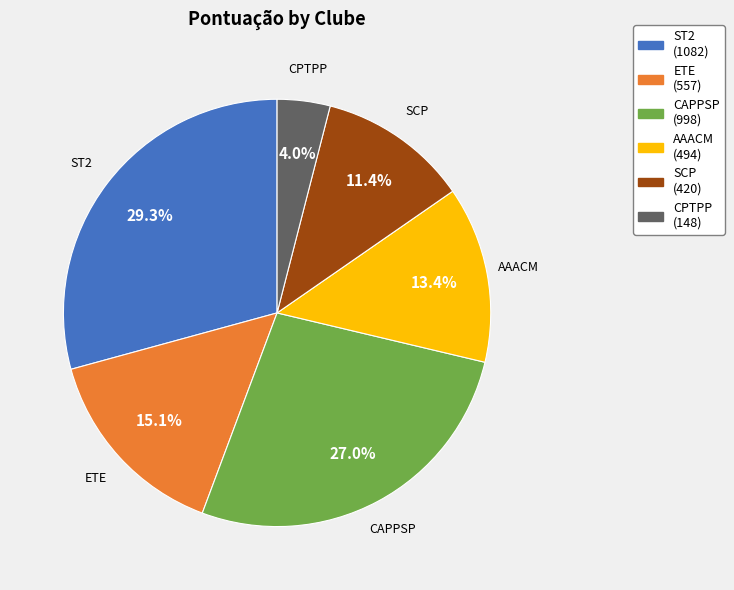

Combined, do SCP and CPTPP account for over 50%?

No